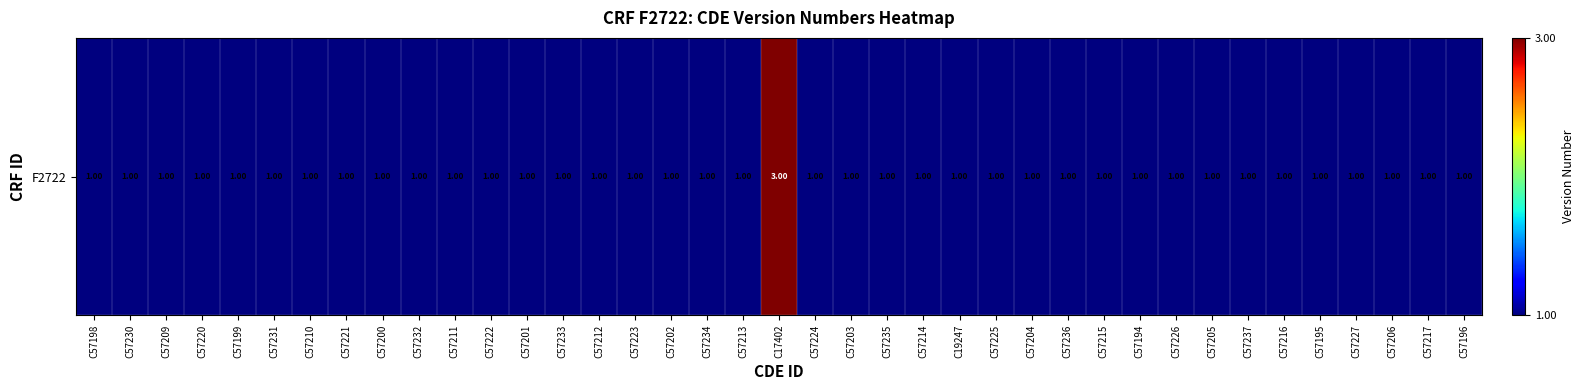

Which has a higher value, C57209 or C57216?

C57209